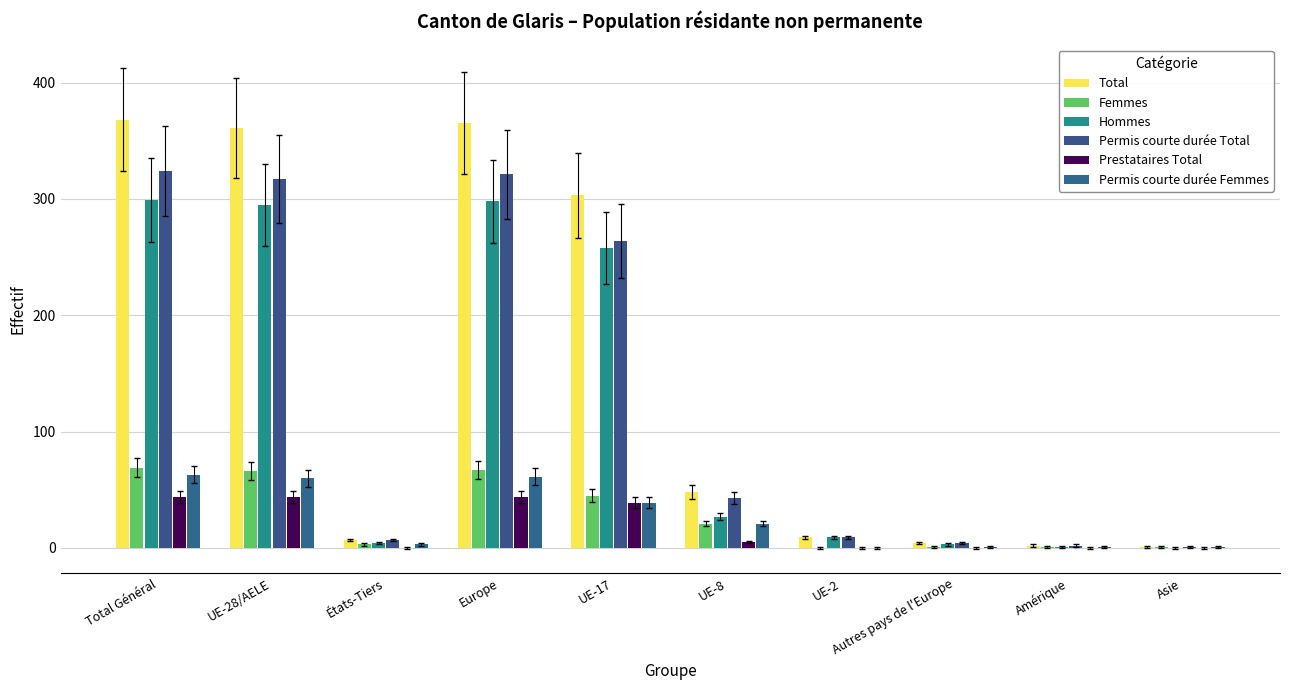

How many groups of bars are there?

10